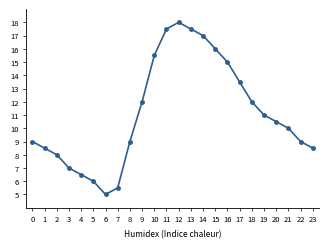

True or false: the data shows 9.0 at 0.

True